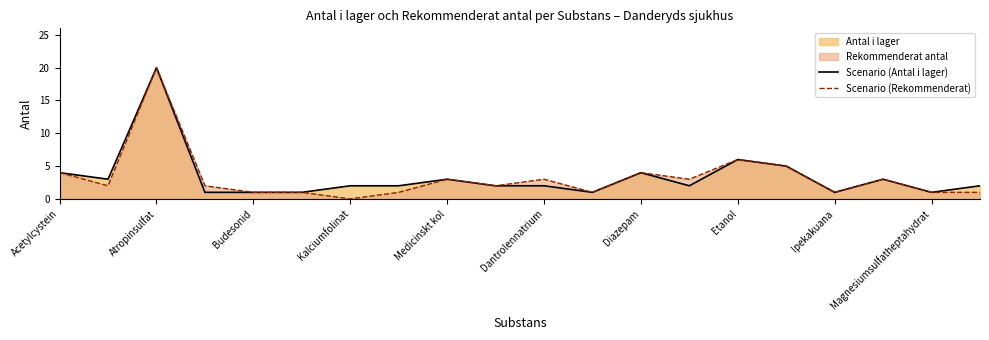

What is the sum of all Scenario (Rekommenderat) values?

64